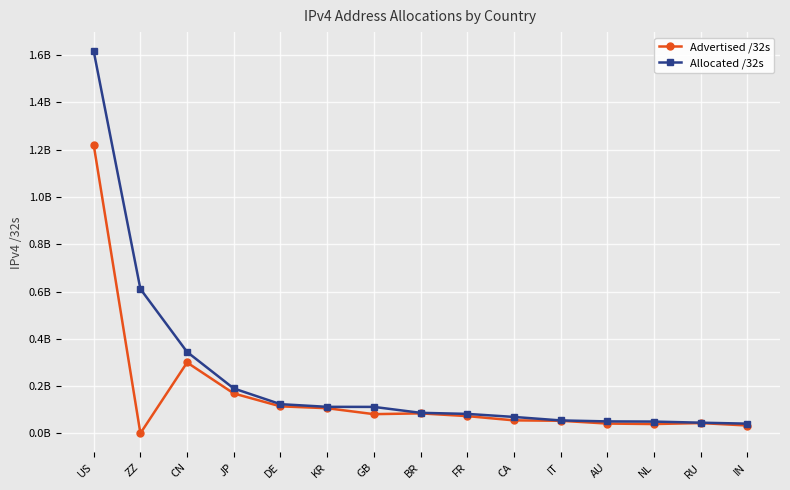

At how many categories does at least one series exceed 275824899?

3